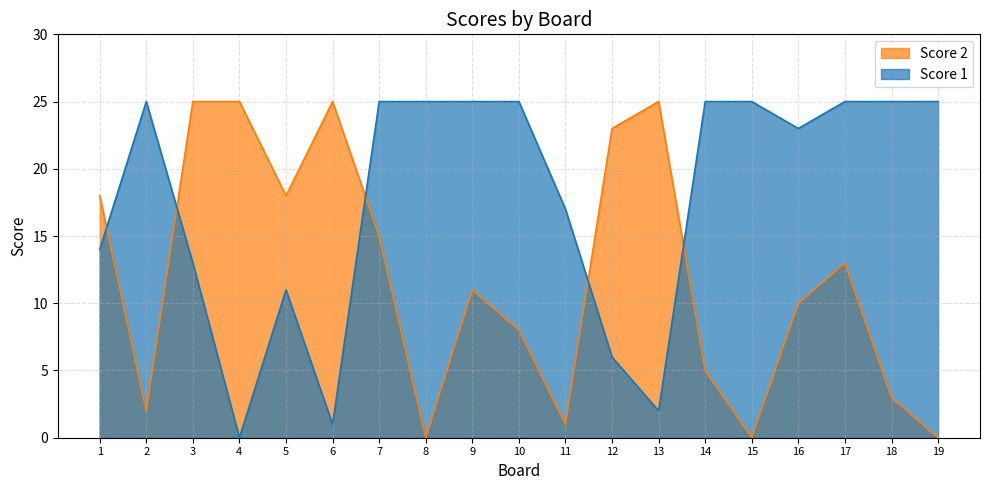

The Score 2 series shows 9 at 17. True or false?

False